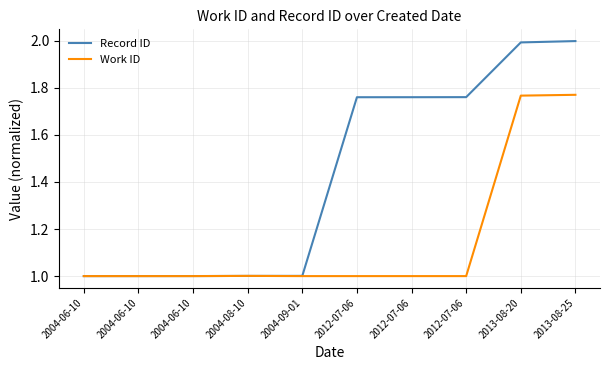

How many lines are shown in the chart?

2